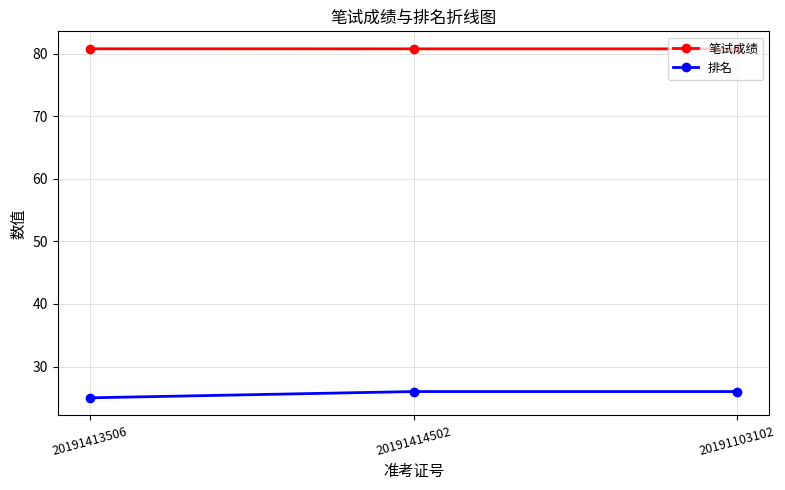

What is the greatest value displayed?

80.8